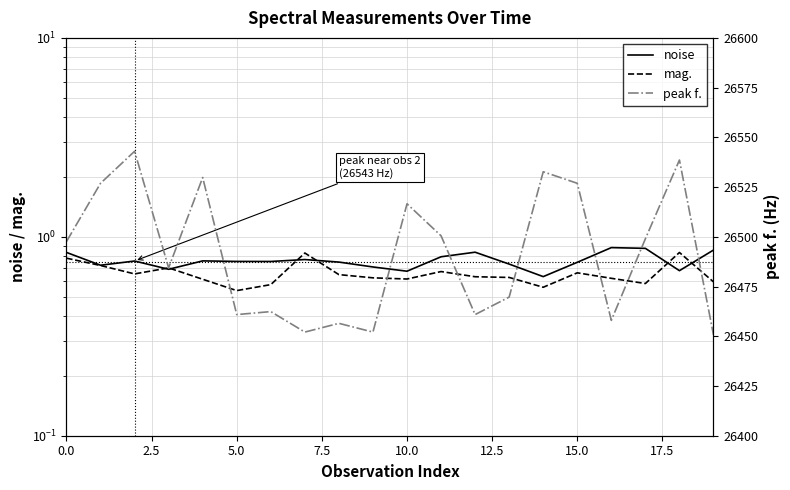

Is this an area chart (filled region under the line)?

No